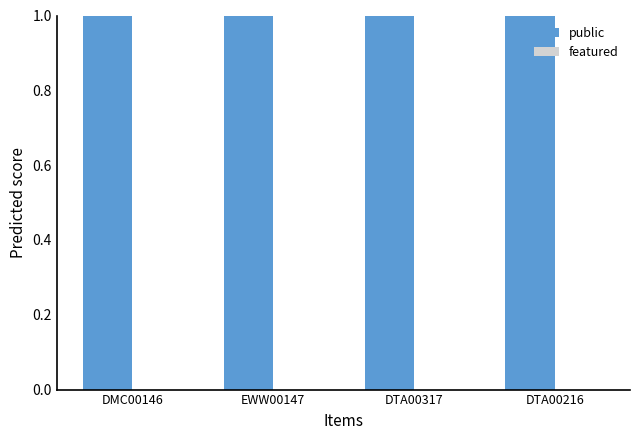

Rank the series by their maximum value, from lowest to highest.

featured, public